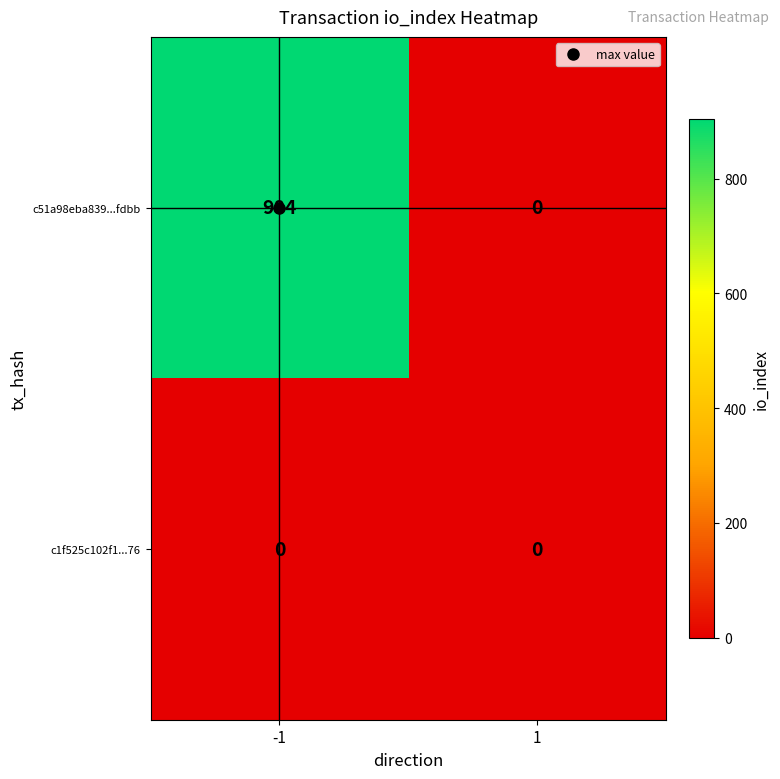

At -1, list the series in order from smallest to largest.

c1f525c102f1...76, c51a98eba839...fdbb